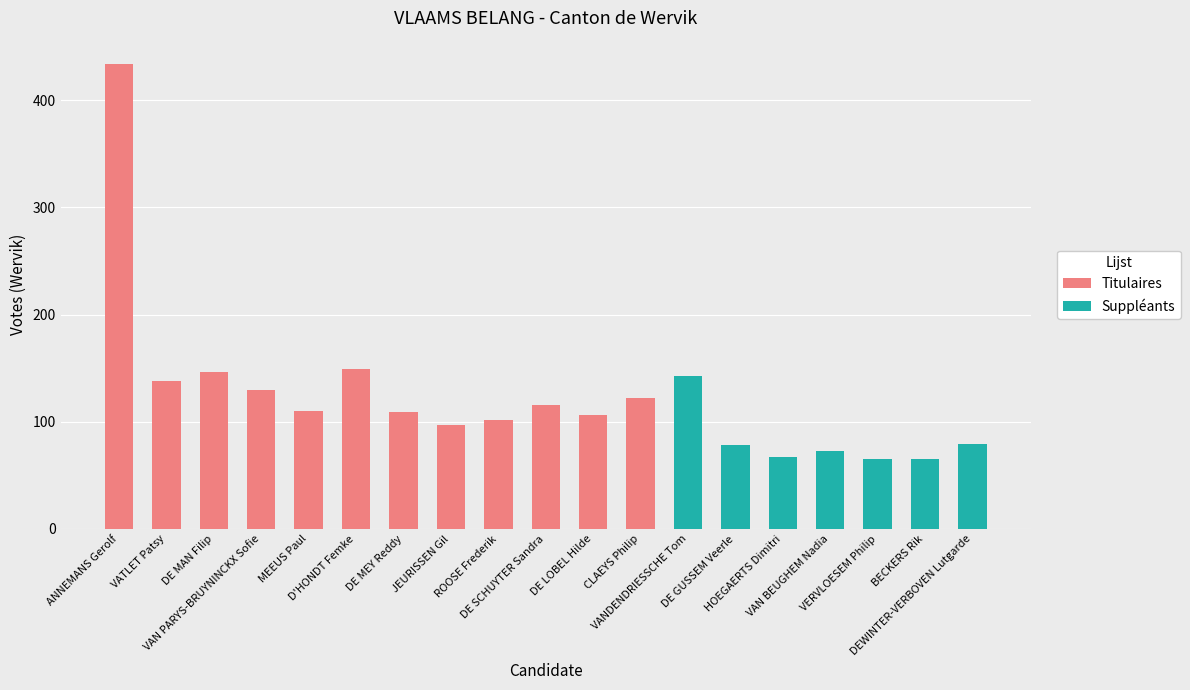

What is the maximum value for Titulaires?

434